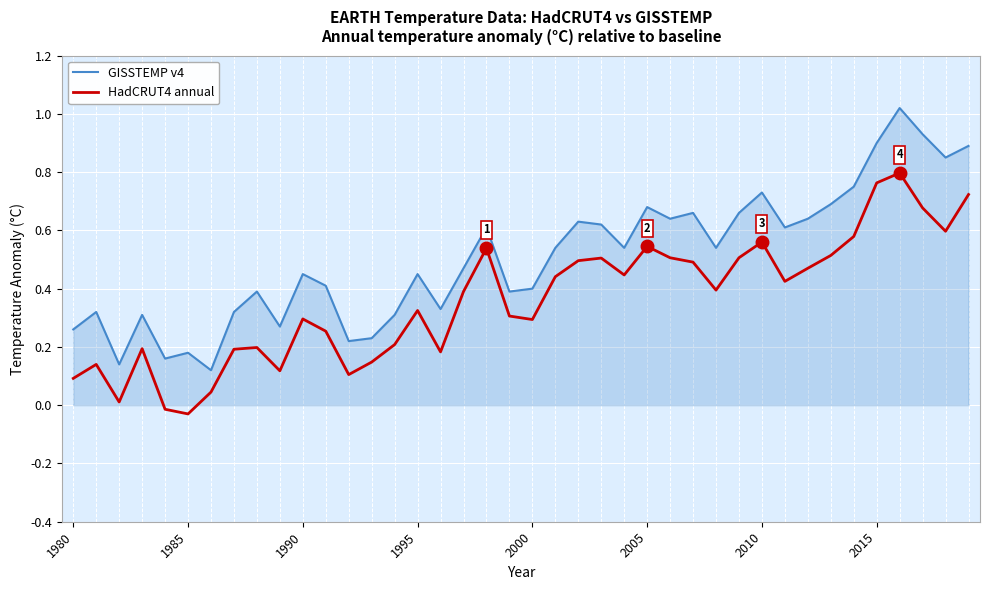

At how many categories does at least one series exceed 0?

40